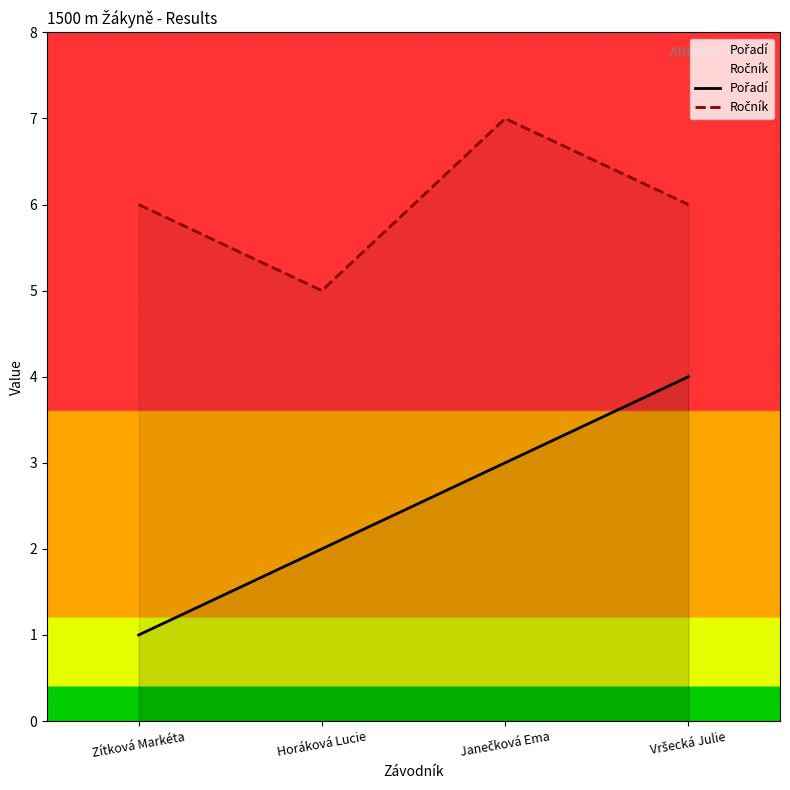

Which has a higher value, Janečková Ema or Horáková Lucie?

Janečková Ema